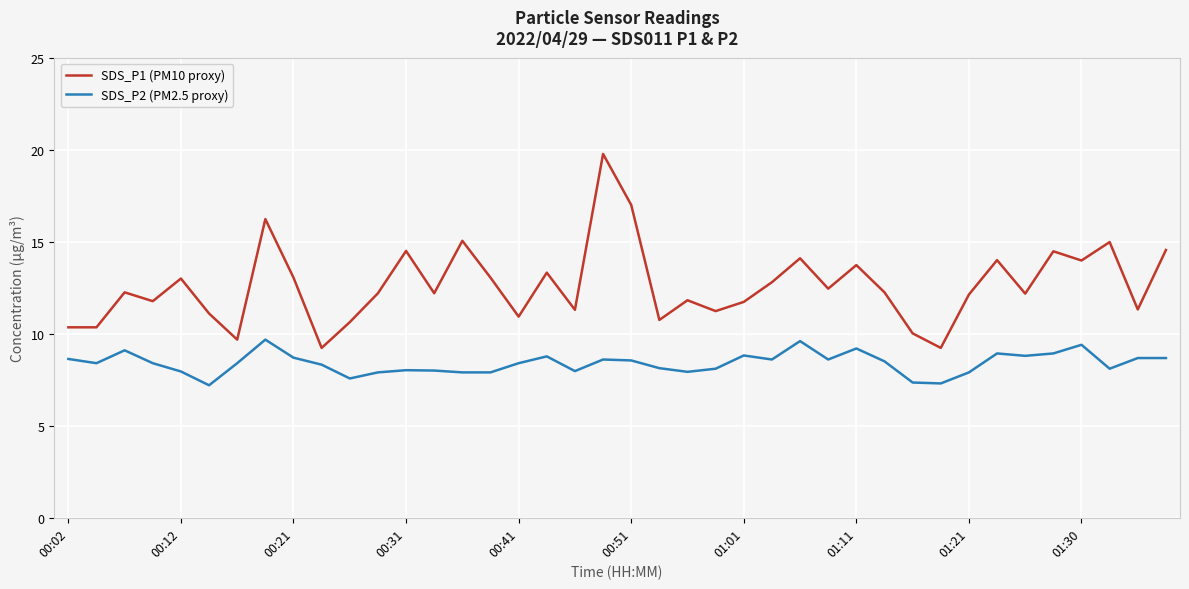

What is the maximum value for SDS_P1 (PM10 proxy)?

19.8